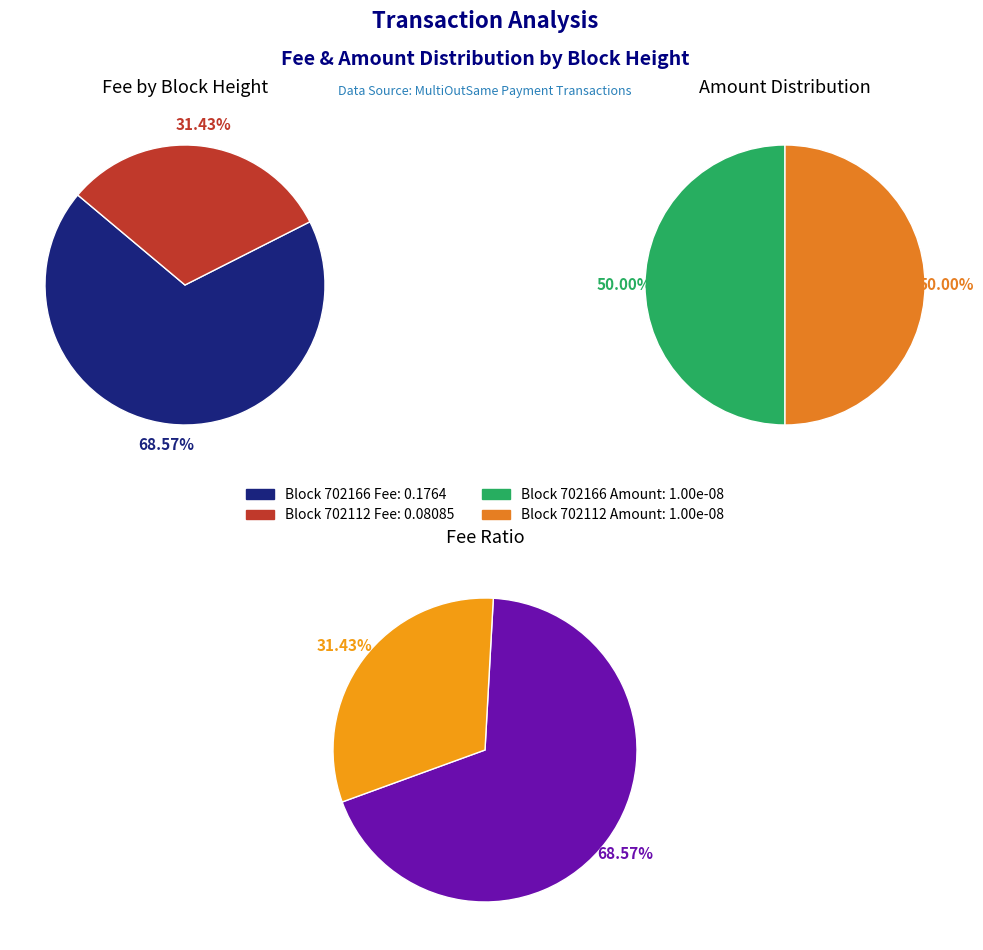

Which category has the smallest portion of the pie?

702112